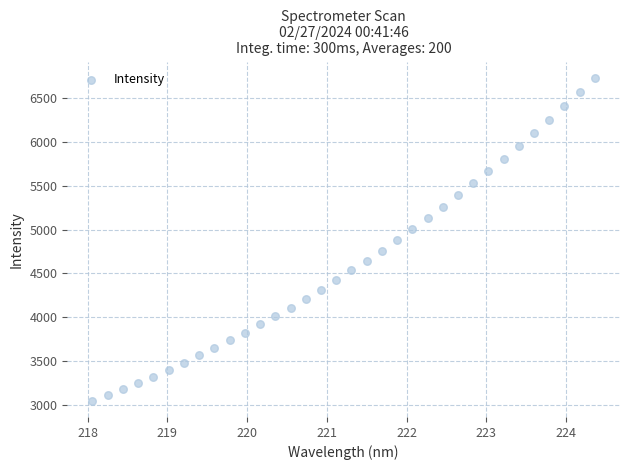

What is the range of Y values (max minus min)?

3682.1